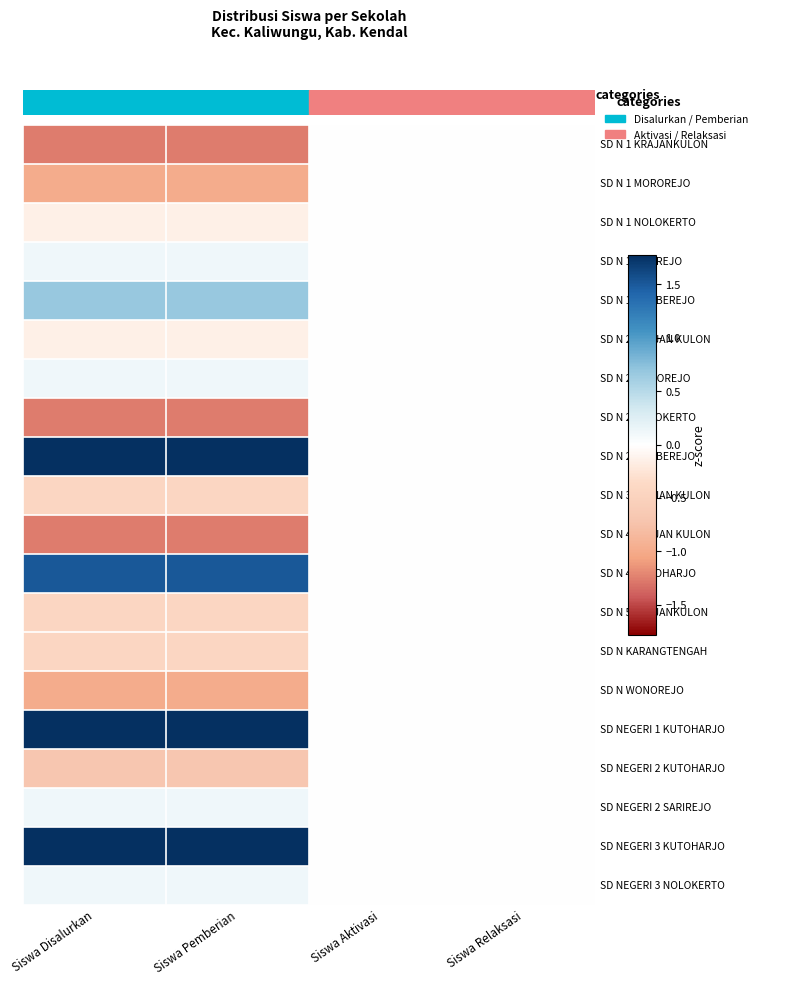

At which category is the sum across all series the highest?

Siswa Disalurkan